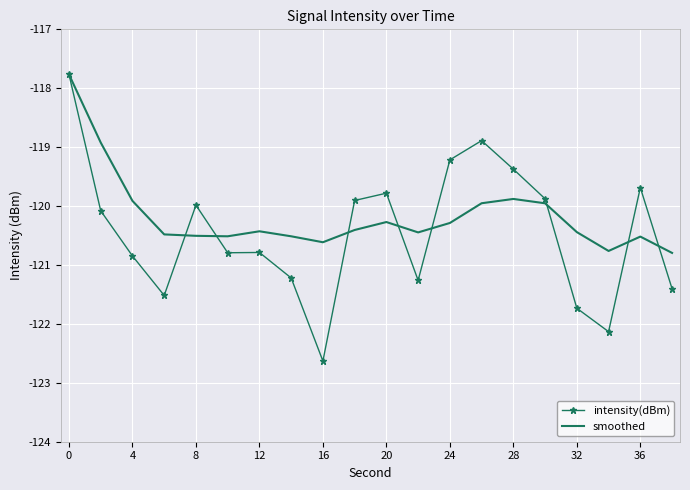

What is the minimum value shown in the chart?

-122.6